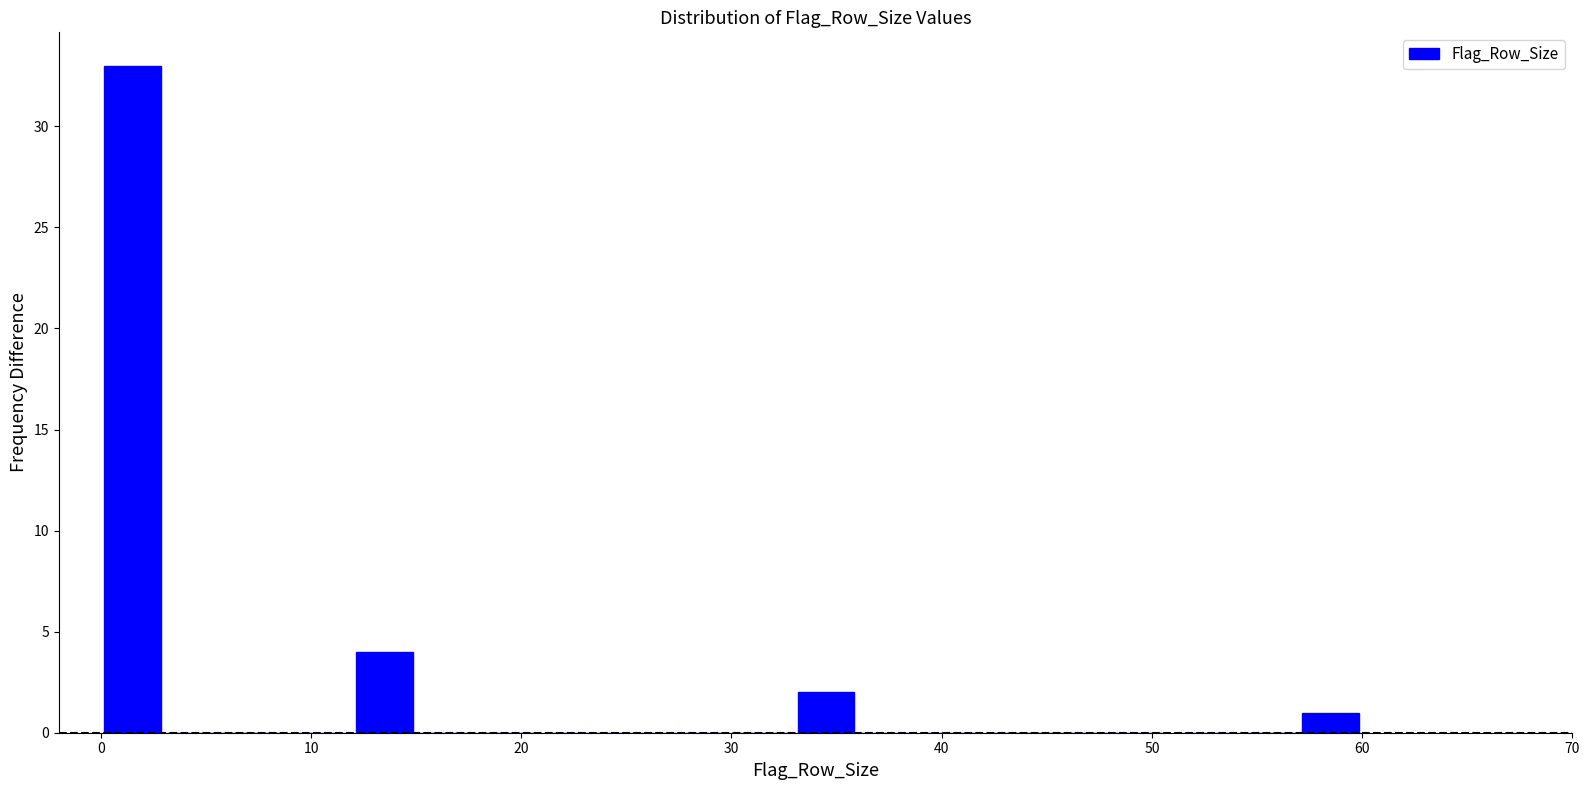

Read against the x-axis, roughly where is the centre of the tallest bar?

2